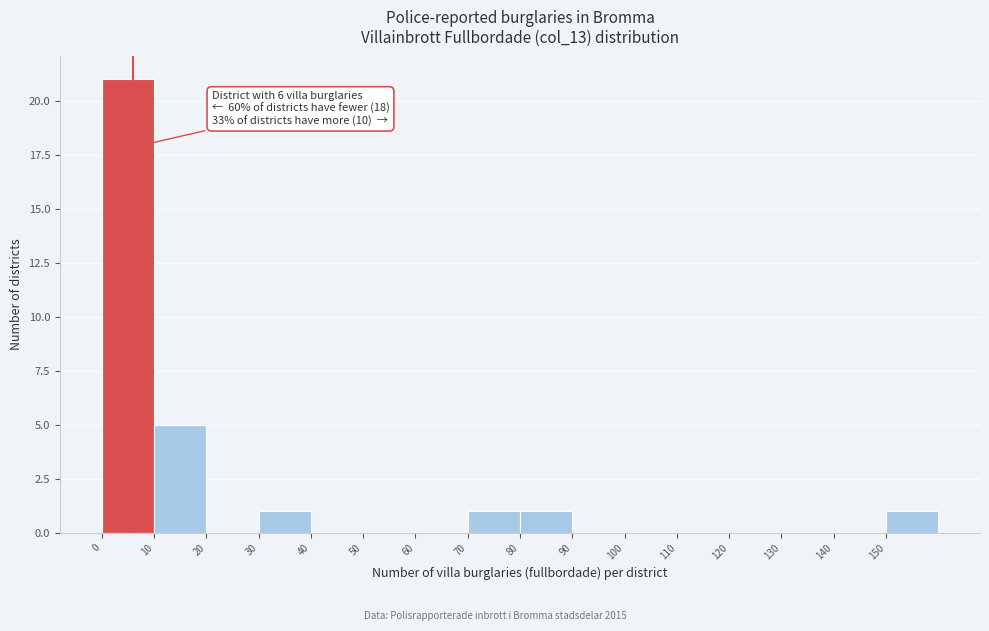

Over which range of the x-axis is the bar tallest?

0 to 10